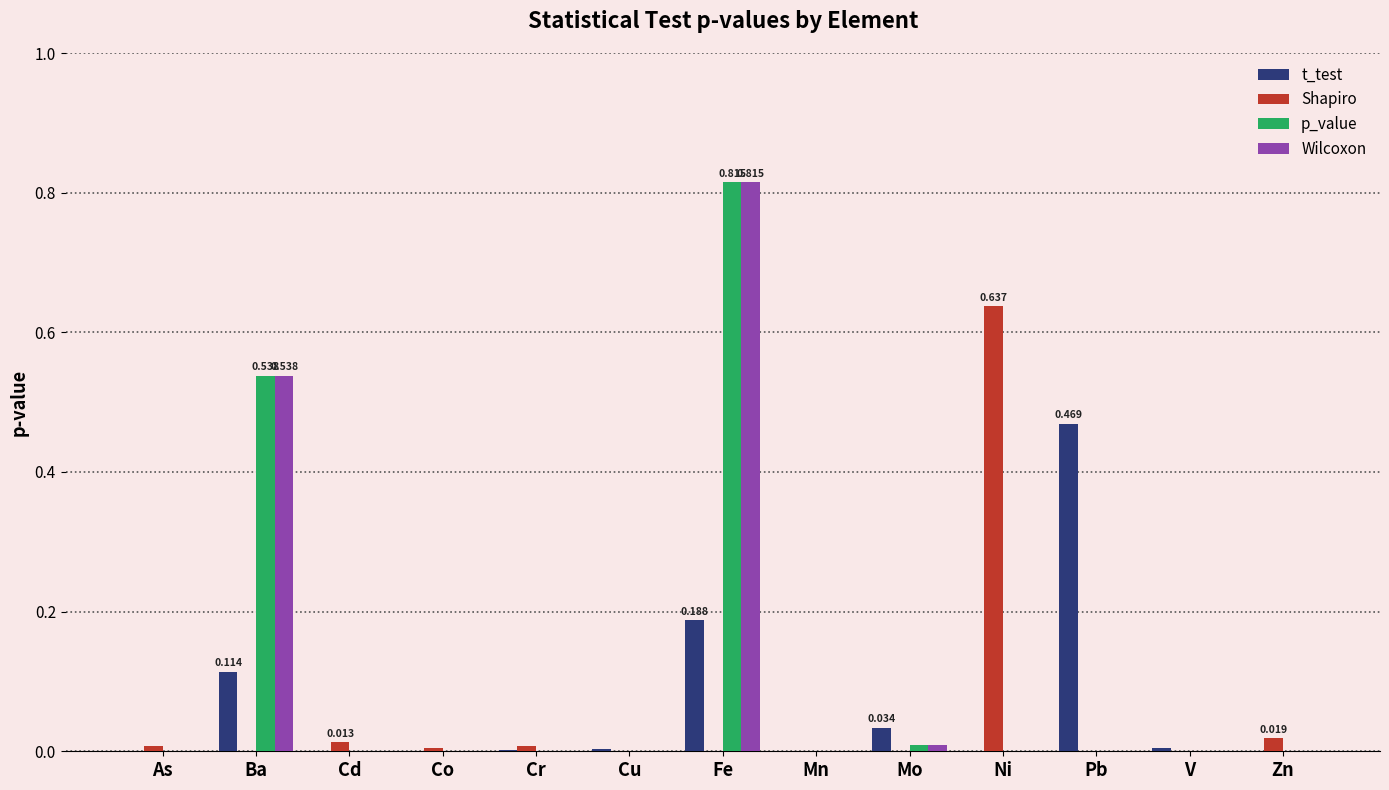

At which label does Shapiro reach its peak?

Ni